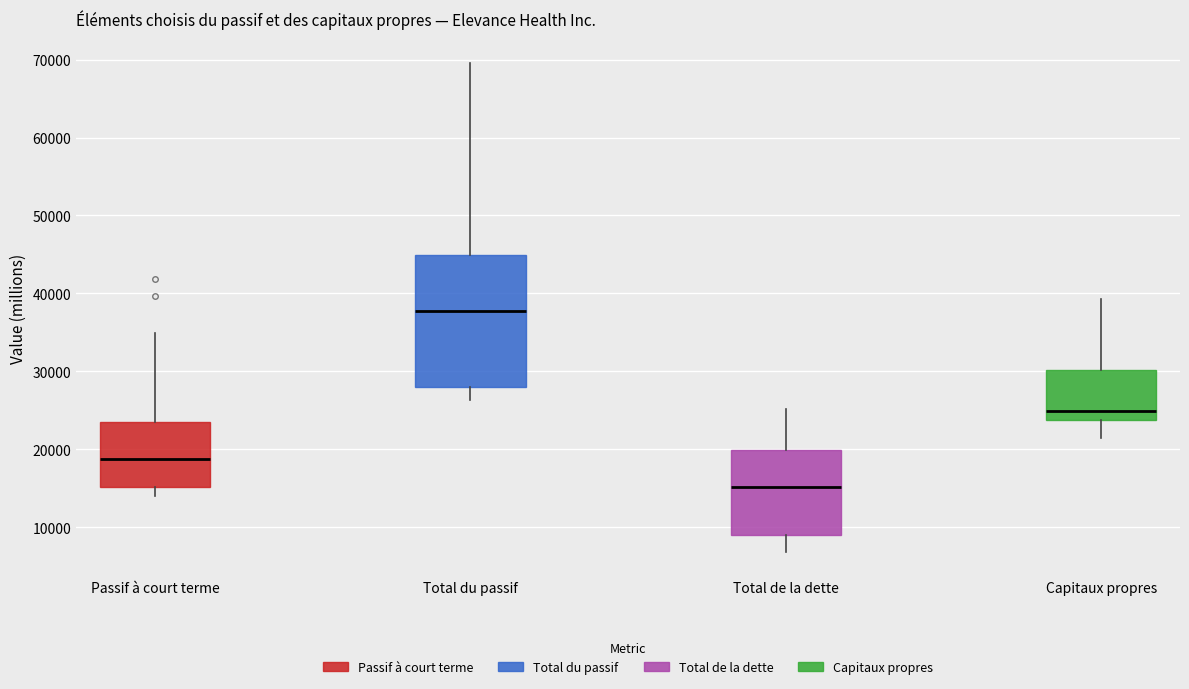

Reading left to right, read every box against the y-axis: the position of its median line, the range the box covers, and the ends of its whiskers. The values are not printed on the chart, so give them approximately, as read against the axis.

Passif à court terme: median 19000, box 15000 to 23000, whiskers 14000 to 35000
Total du passif: median 38000, box 28000 to 45000, whiskers 26000 to 70000
Total de la dette: median 15000, box 9000 to 20000, whiskers 7000 to 25000
Capitaux propres: median 25000, box 24000 to 30000, whiskers 21000 to 39000